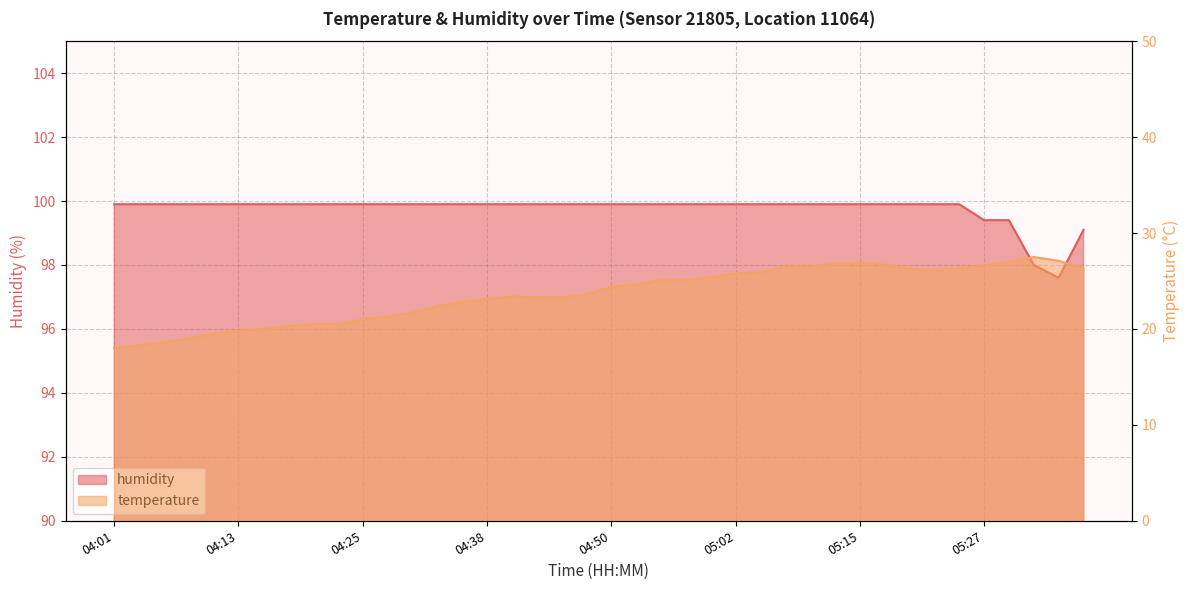

True or false: humidity and temperature cross at least once.

False